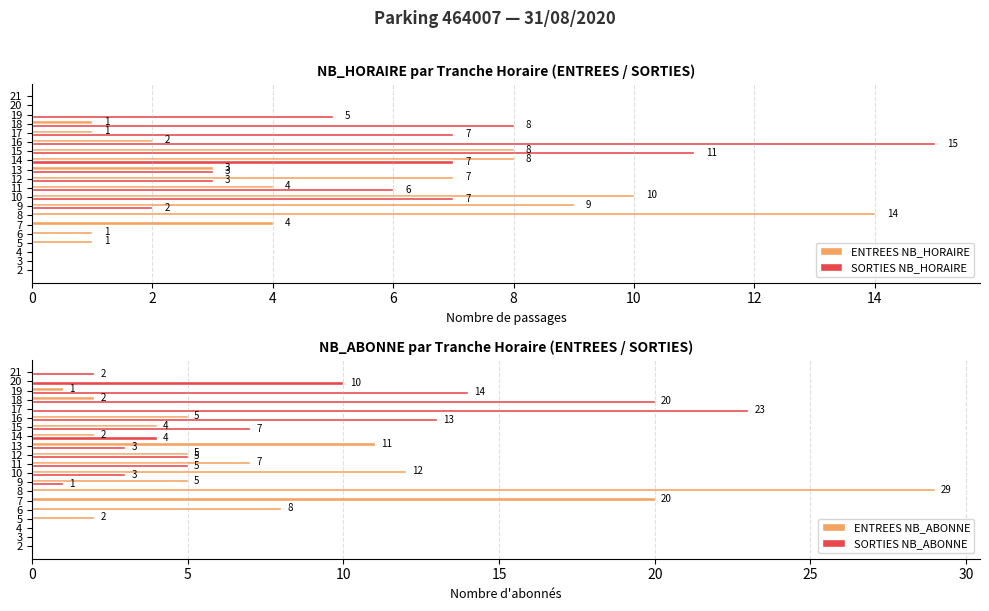

True or false: SORTIES NB_HORAIRE has a value of 11 at 15.

True